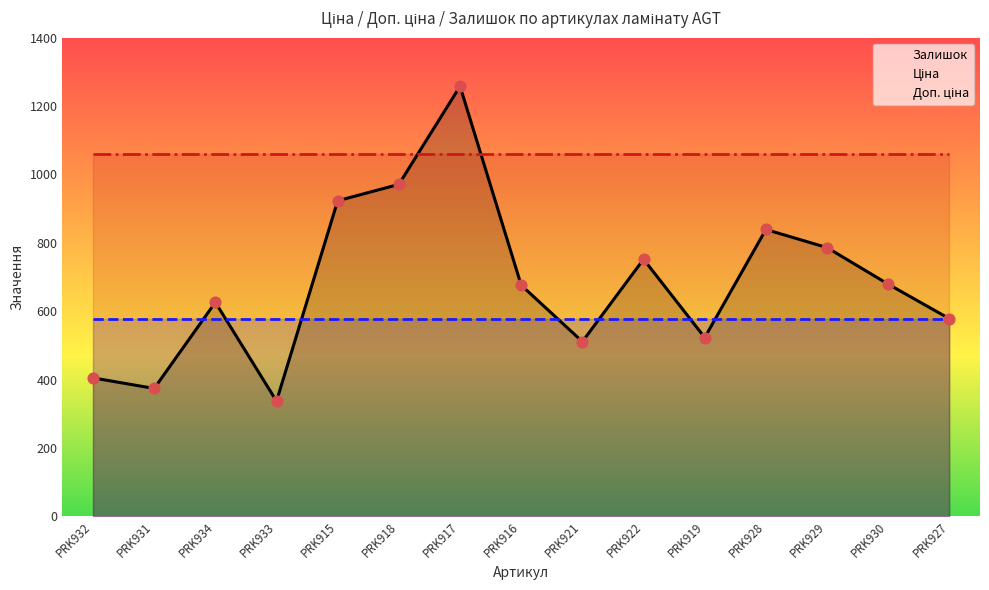

At which category is the sum across all series the highest?

PRK917